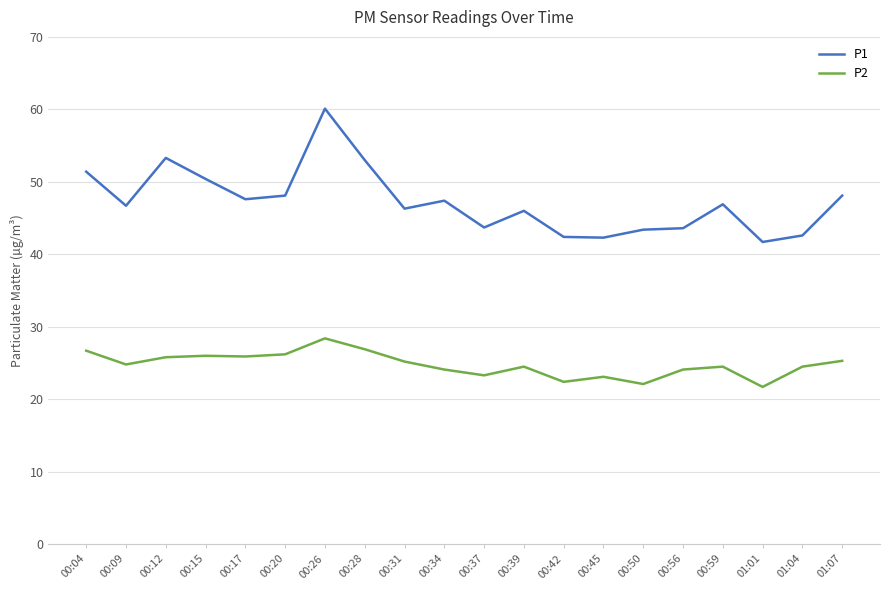

True or false: P2 has more than 0 points higher than both neighbors.

True